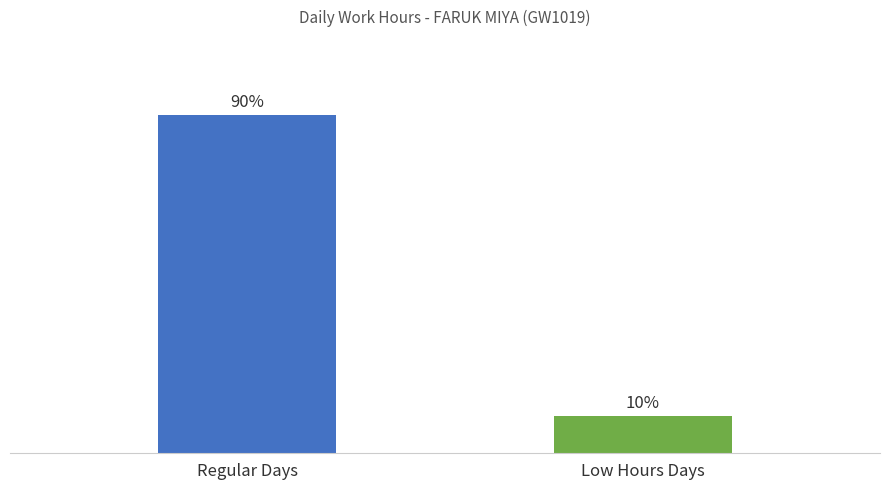

Does the chart contain stacked bars?

No